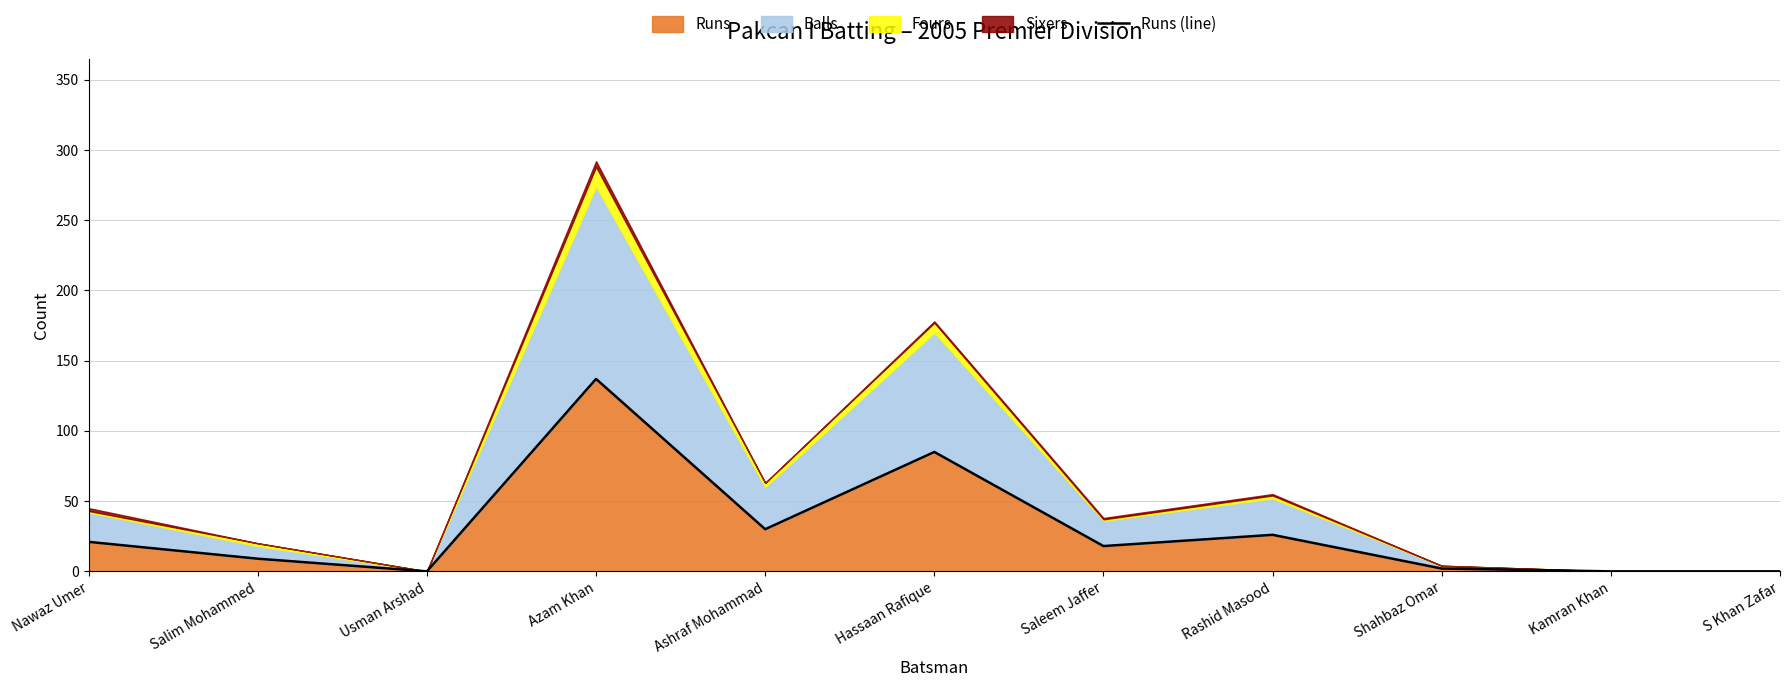

Count the number of categories in the chart.

11